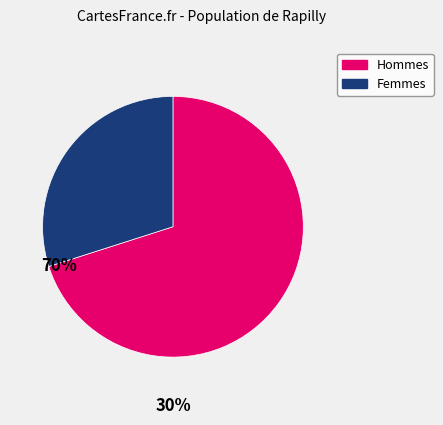

Does any single category account for the majority?

Yes